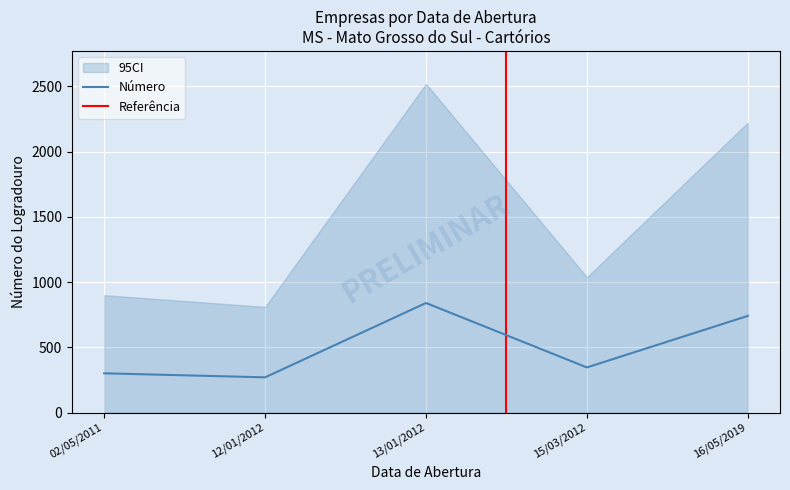

How many points are lower than both their immediate neighbors (excluding endpoints)?

2